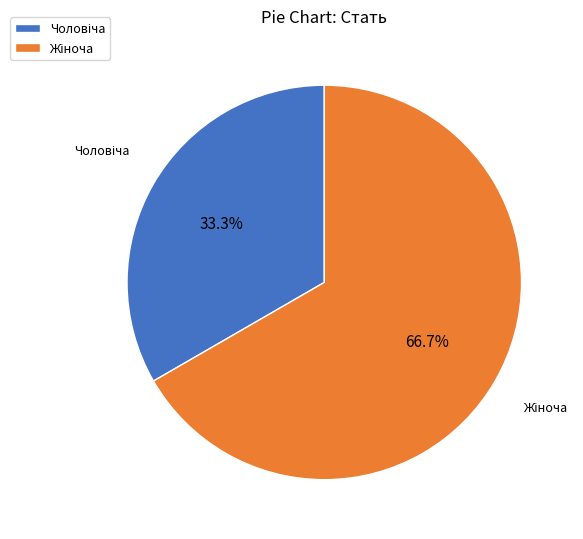

Is there a majority slice in this chart?

Yes